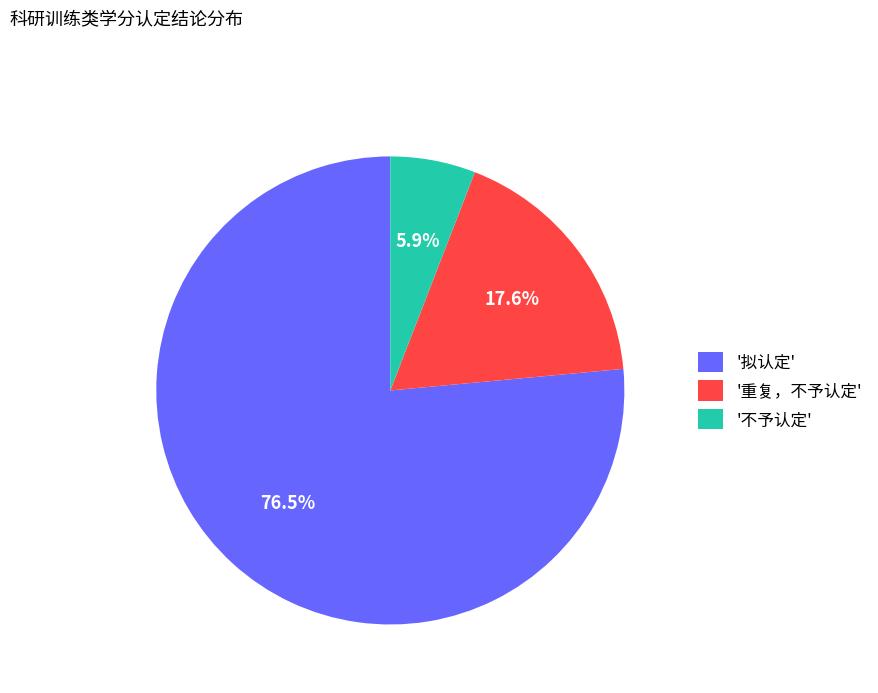

Which category has the smallest portion of the pie?

'不予认定'